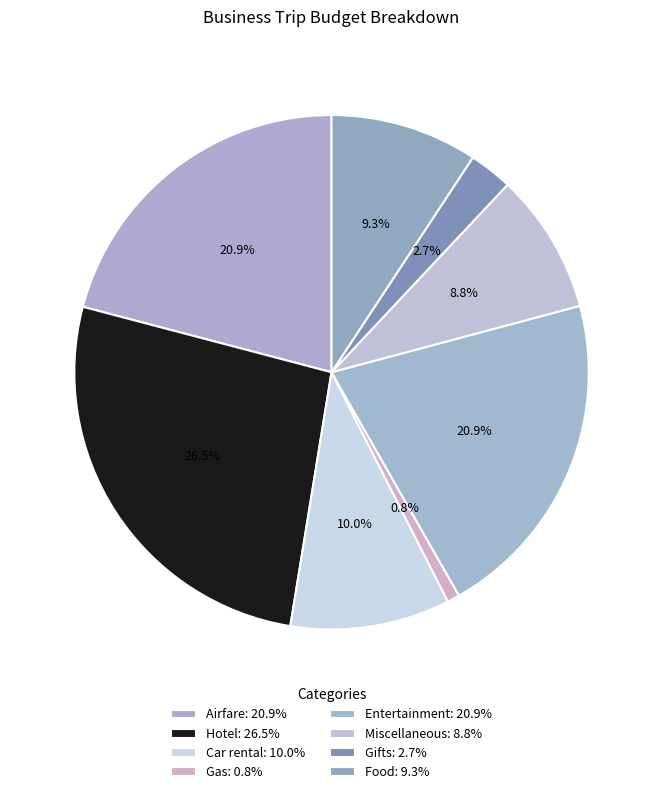

Is there a majority slice in this chart?

No